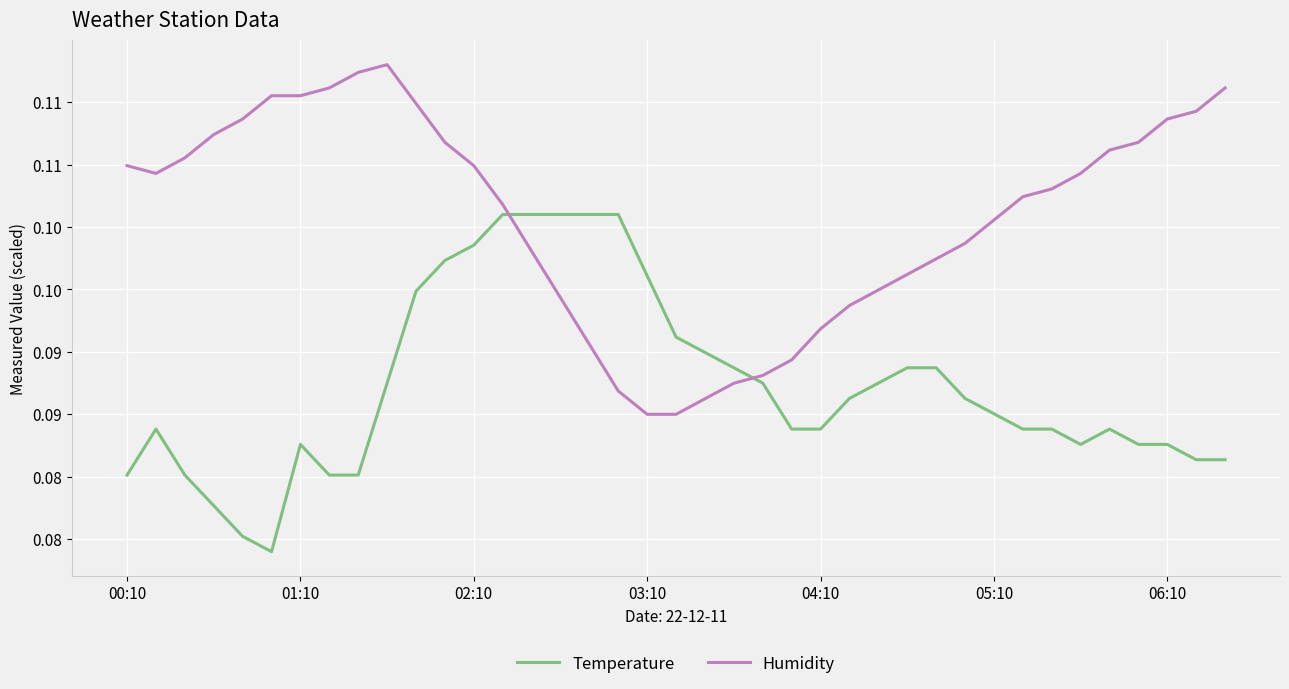

What is the average value of the Humidity series?

0.1